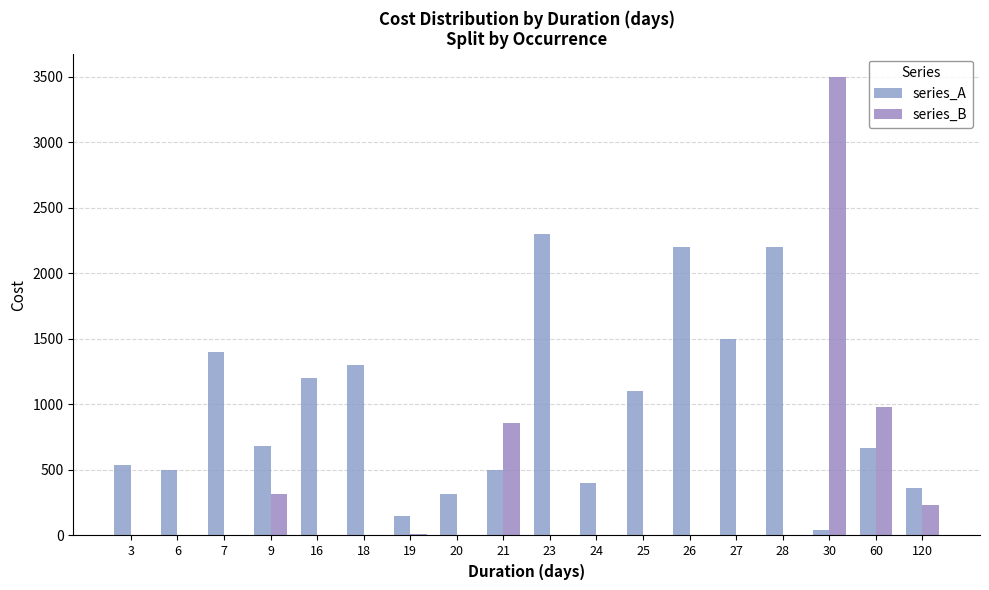

Rank the series by their average value, from highest to lowest.

series_A, series_B